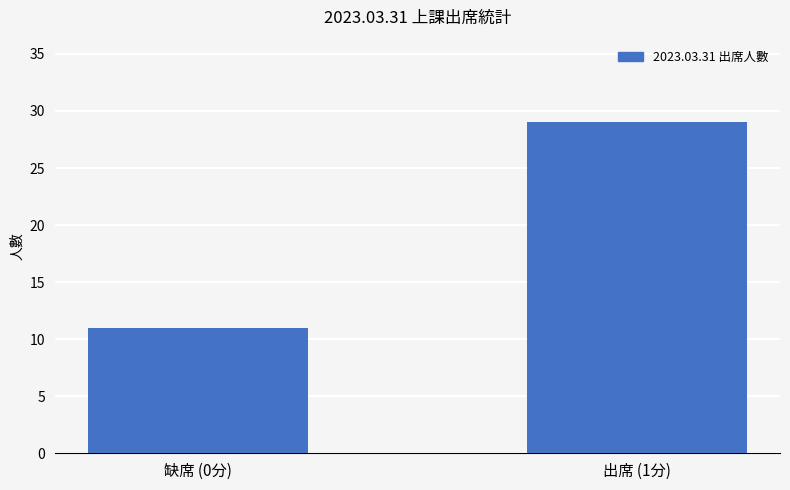

Reading left to right, transcribe all the data shown in this chart.

11	29